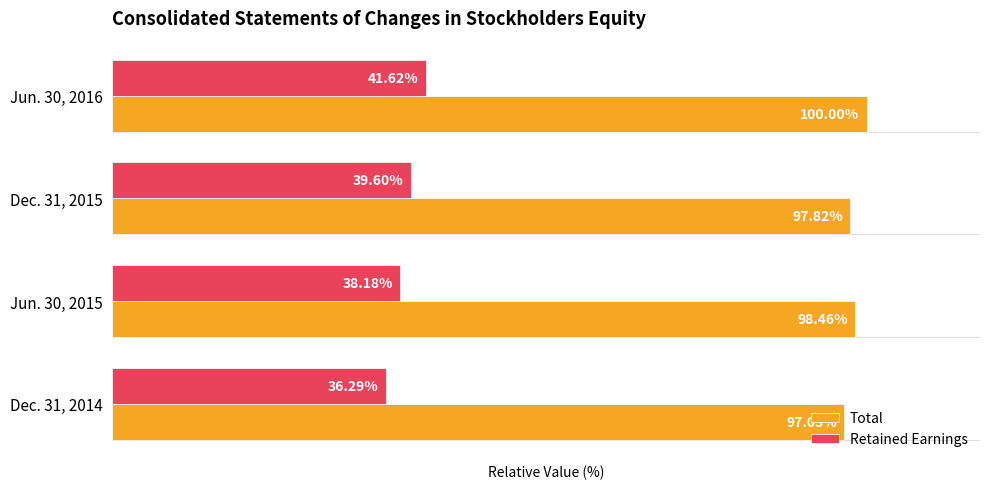

Which series has the largest total across all categories?

Total